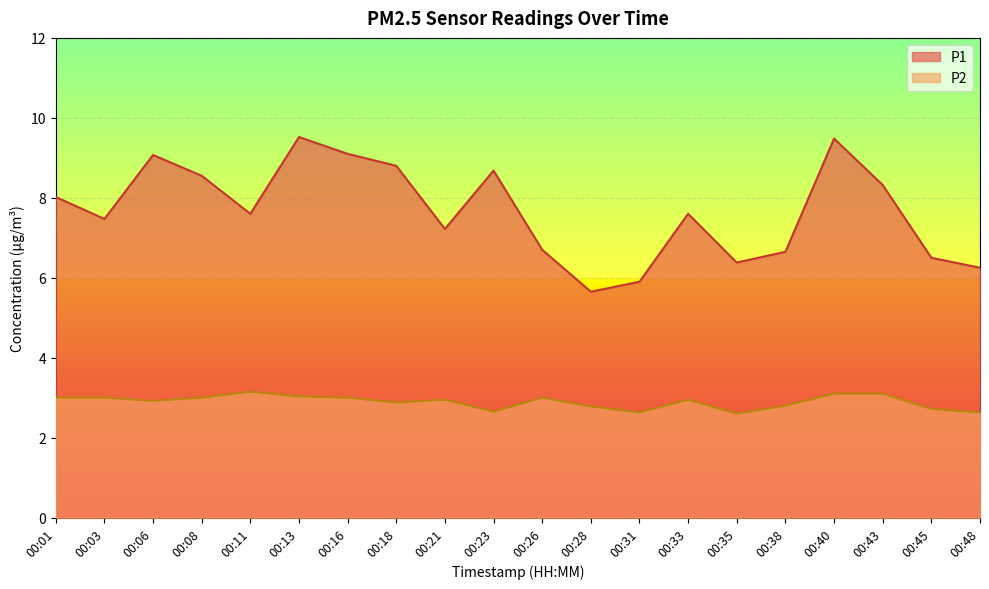

How many lines are shown in the chart?

2